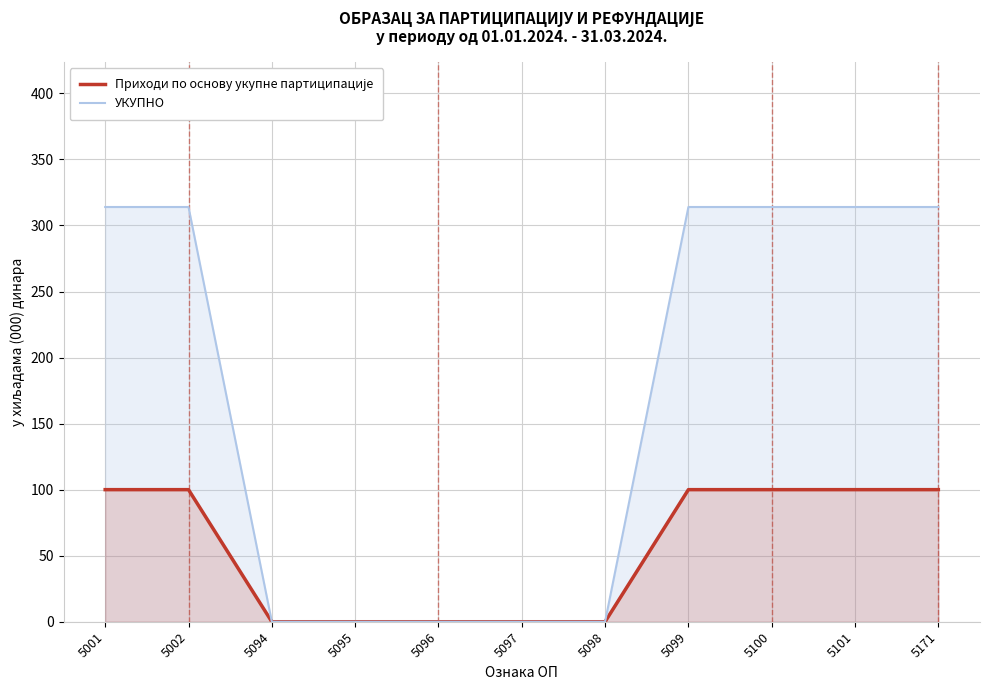

How many data points in УКУПНО are less than 314?

5